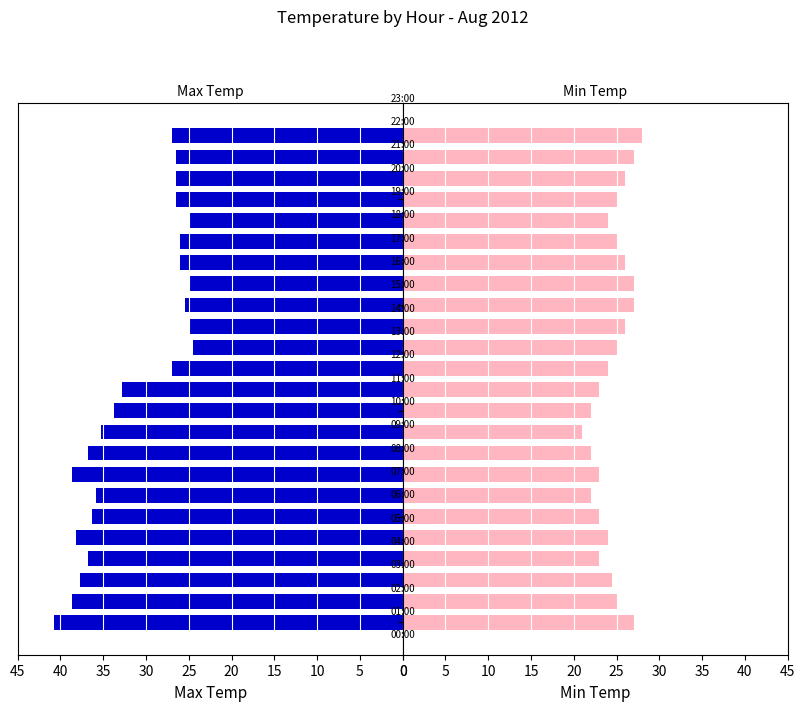

What is the label of the 12th bar from the right?

12